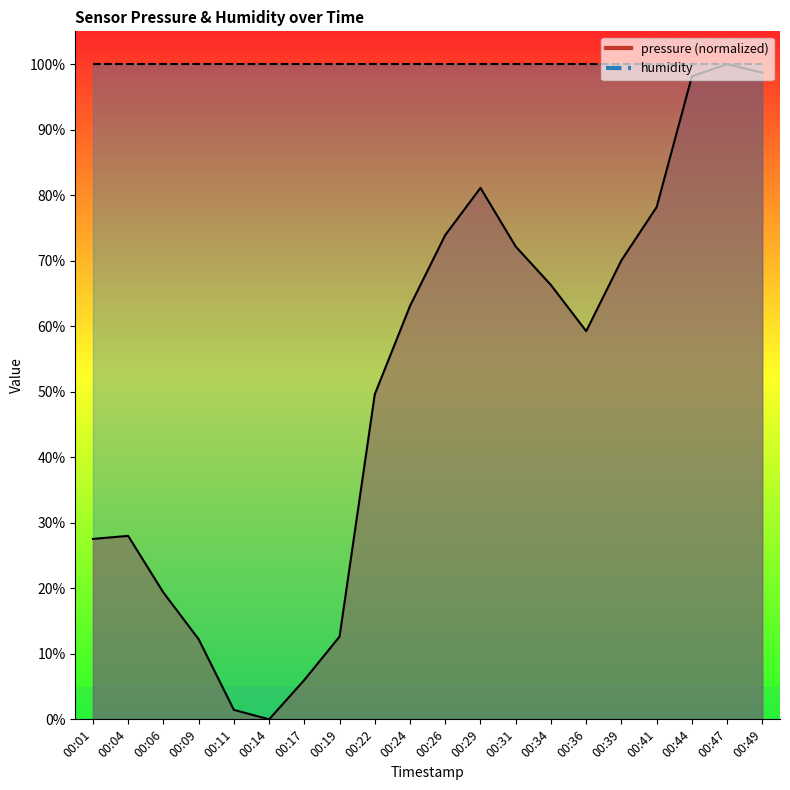

What is the difference between the values at 00:09 and 00:29?

68.9